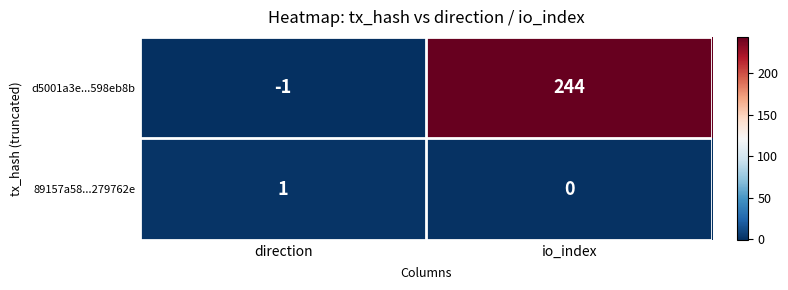

Between direction and io_index, which series saw the biggest shift?

d5001a3e...598eb8b